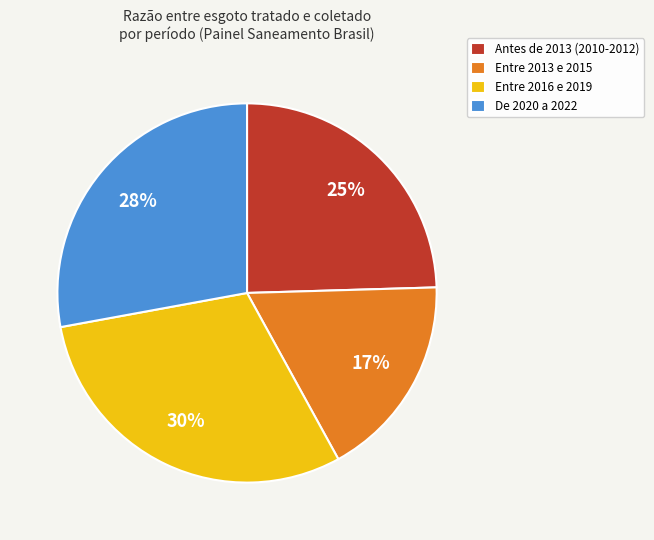

To the nearest percent, what percentage of the pie is Entre 2013 e 2015?

17%